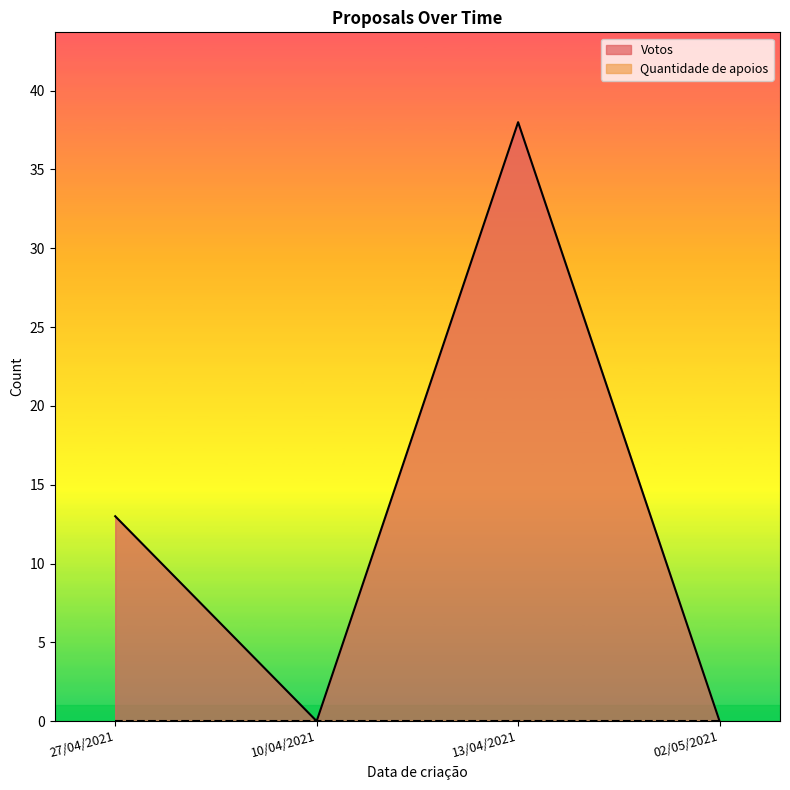

Reading left to right, list all the values displayed in this chart.

27/04/2021=13	10/04/2021=0	13/04/2021=38	02/05/2021=0